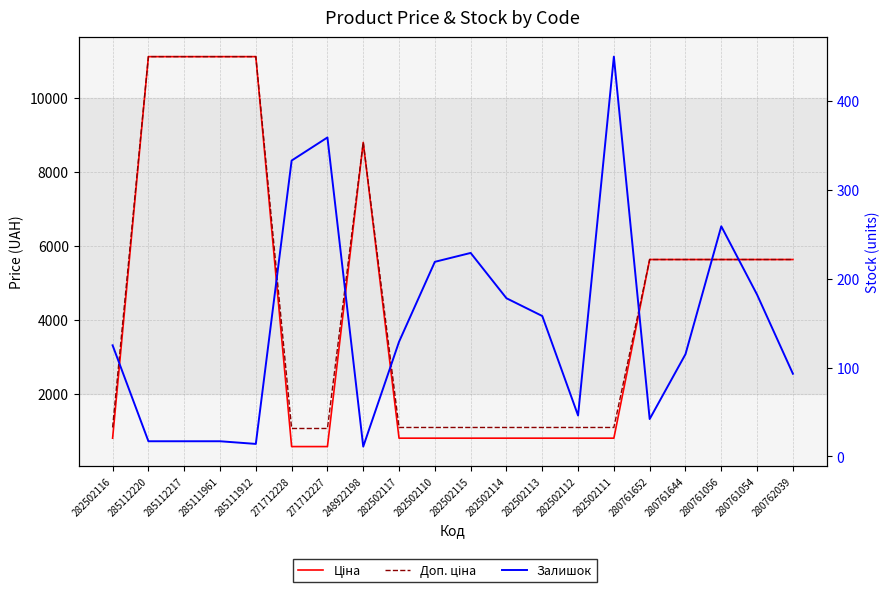

True or false: Ціна and Залишок cross at least once.

False